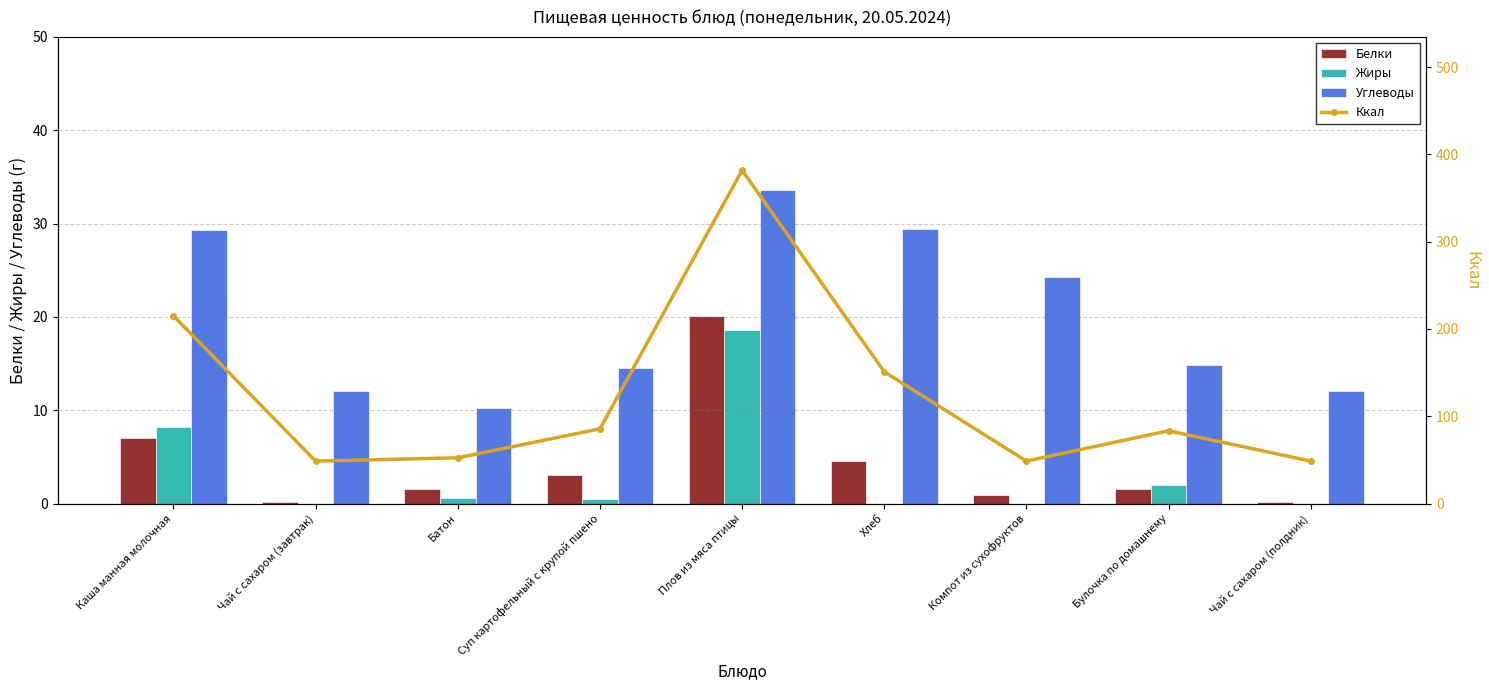

What position from the left is Чай с сахаром (завтрак)?

2